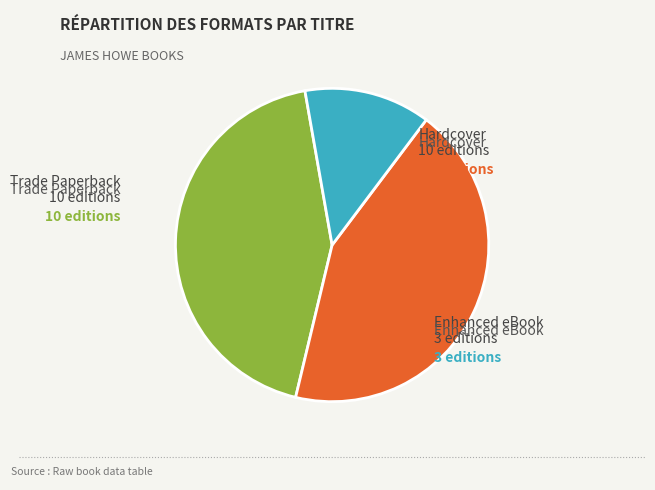

How many segments does this pie chart have?

3